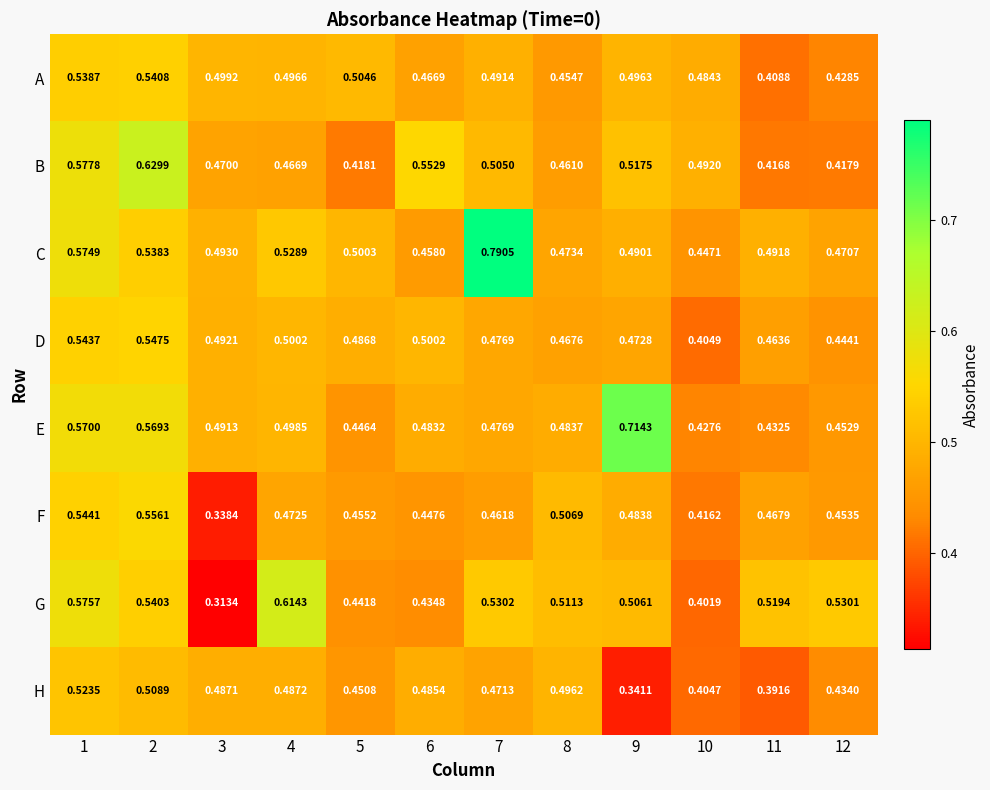

Which category has the lowest value across all series?

3